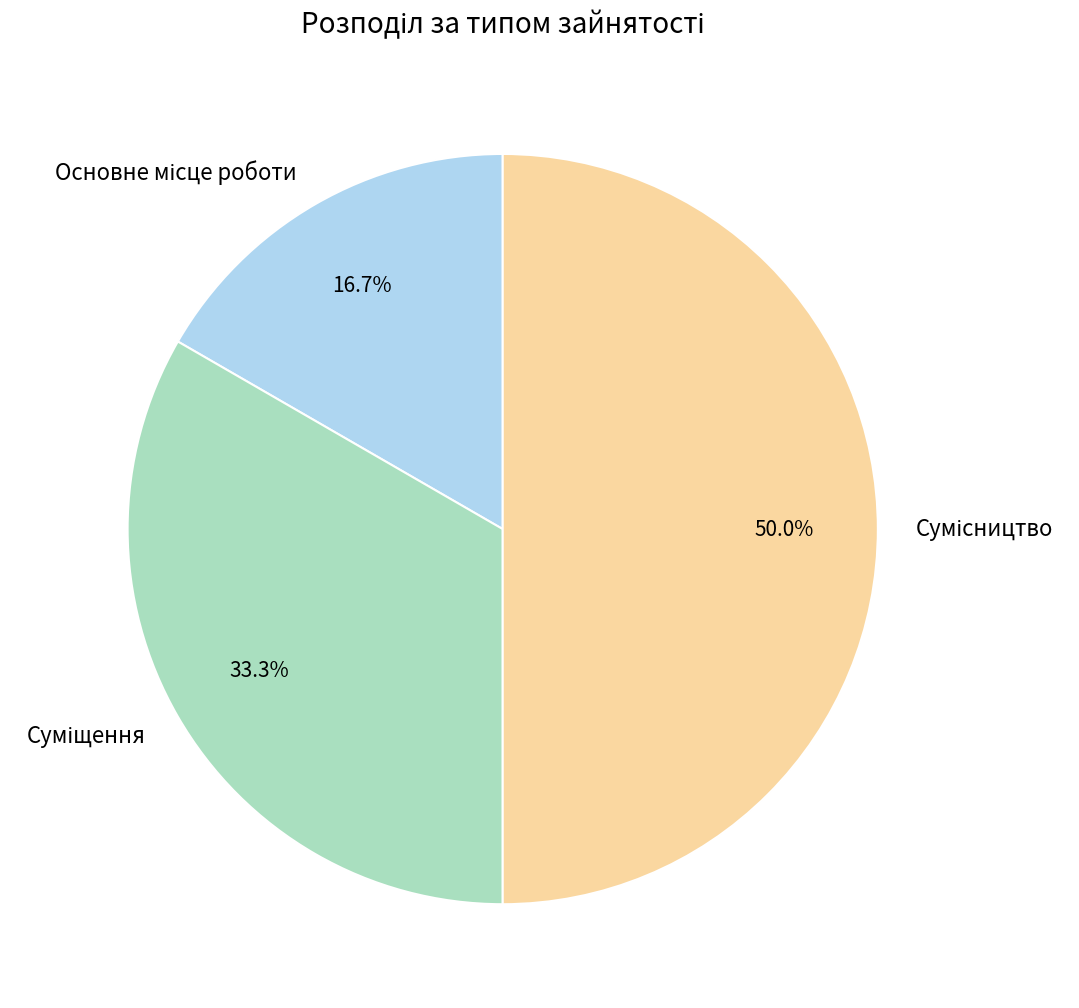

What is the largest slice in the pie chart?

Сумісництво